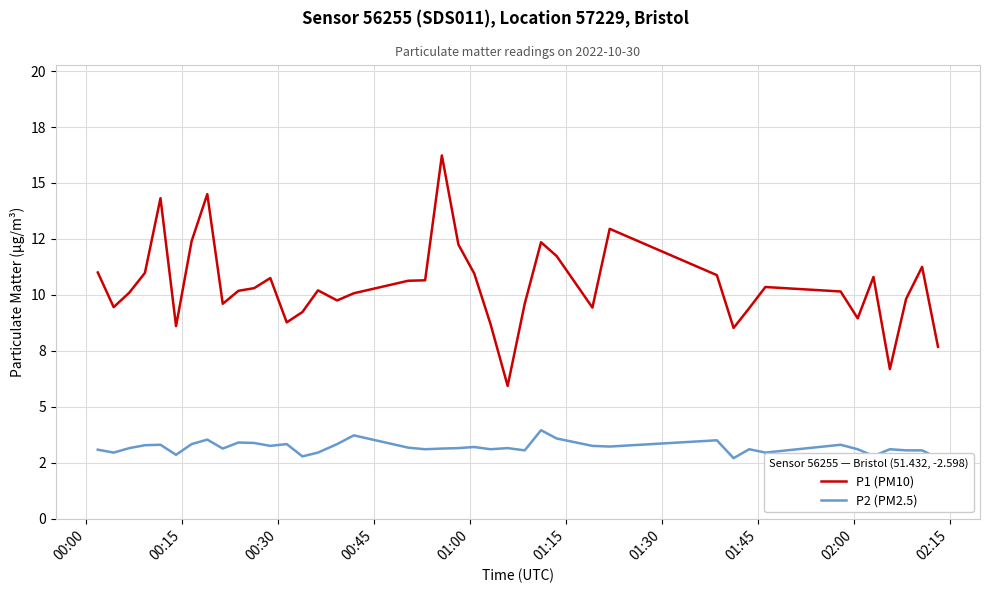

True or false: P1 (PM10) has more than 0 interior local peaks.

True